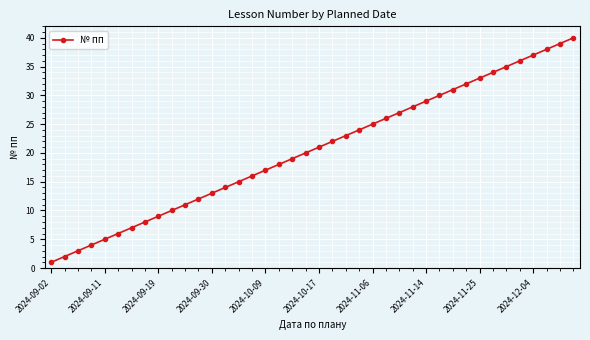

What is the greatest value displayed?

40